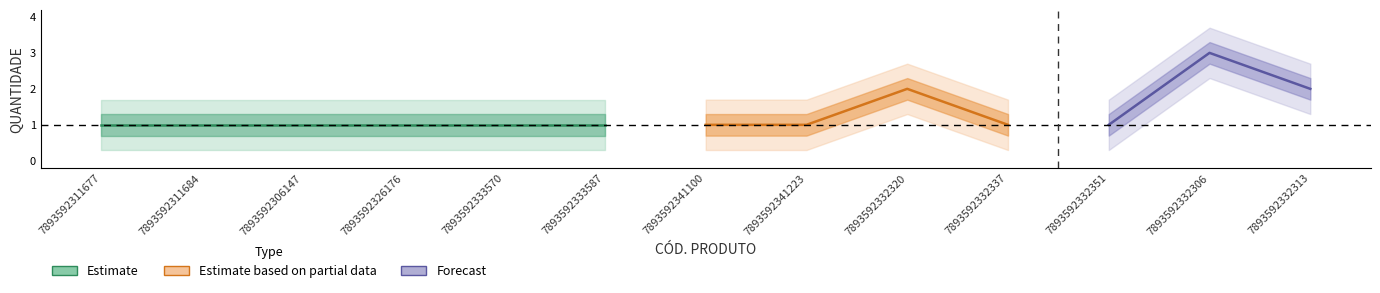

Is this an area chart (filled region under the line)?

No